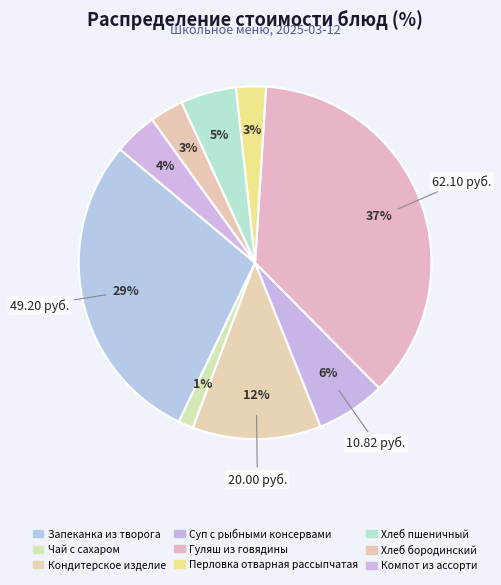

Which category has the smallest portion of the pie?

Чай с сахаром